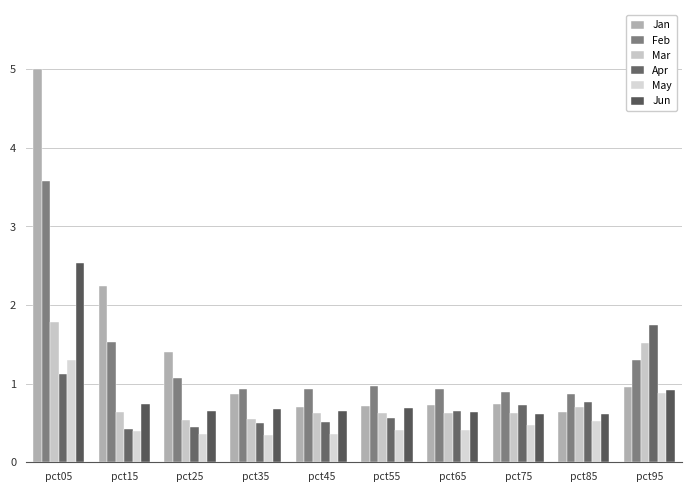

At which label does Feb reach its peak?

pct05